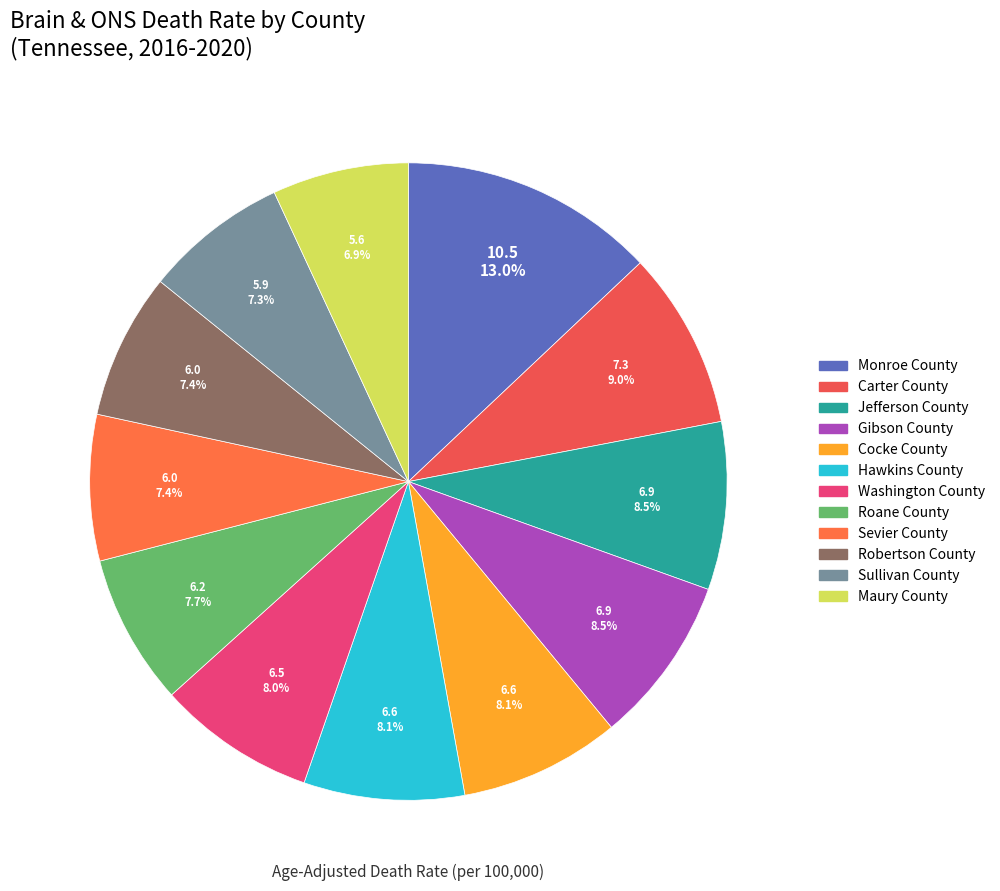

Combined, do Sevier County and Sullivan County account for over 50%?

No